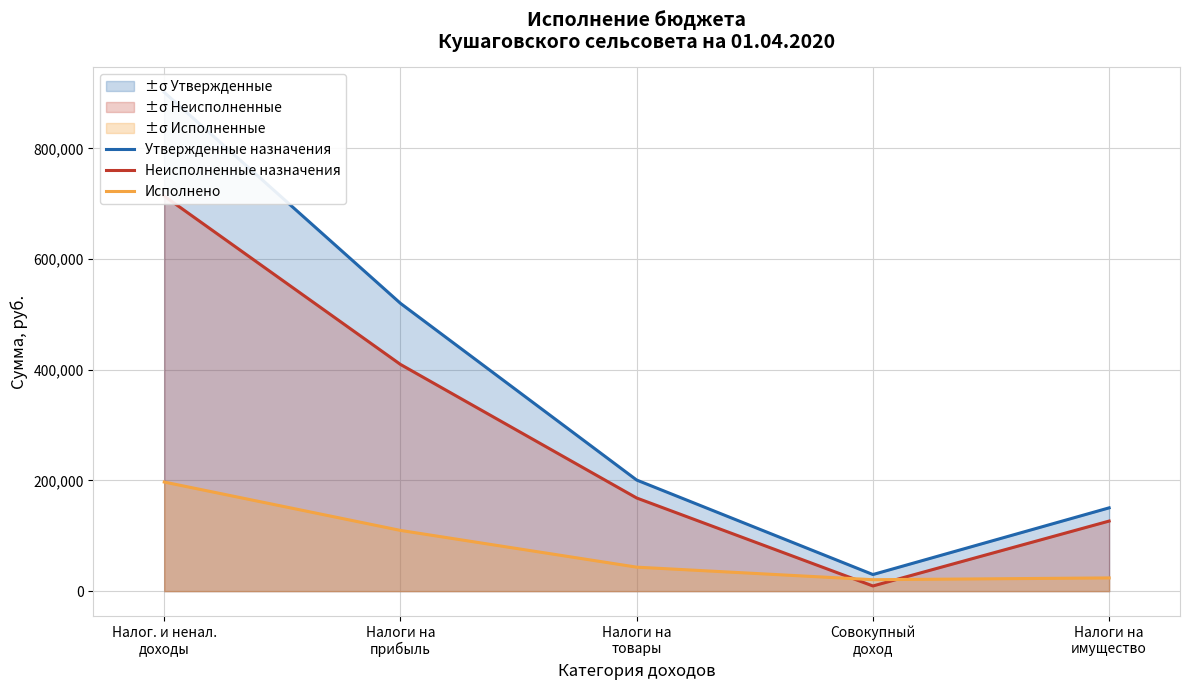

What is the total value across all series at Налоги на
имущество?

301000.0